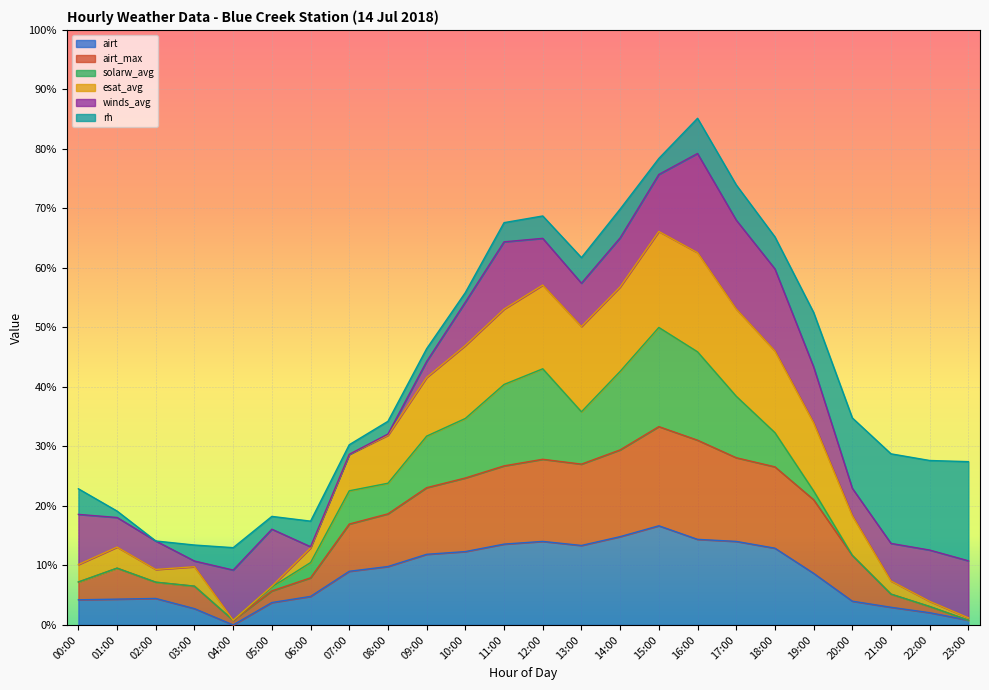

What is the label of the 19th point from the left?

18:00